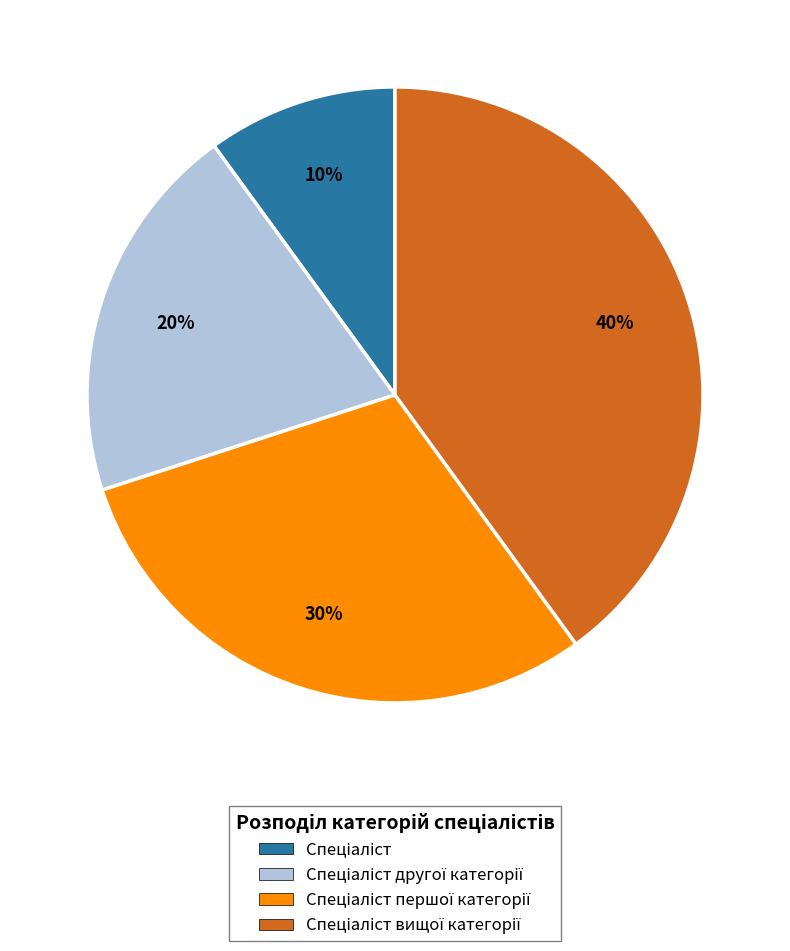

Is there any slice that represents more than half of the pie?

No